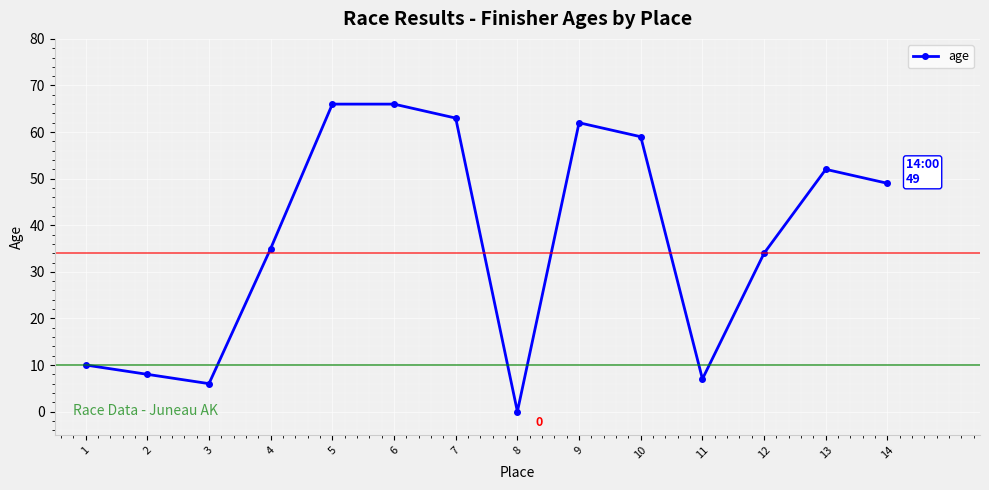

What is the sum of all values?

517